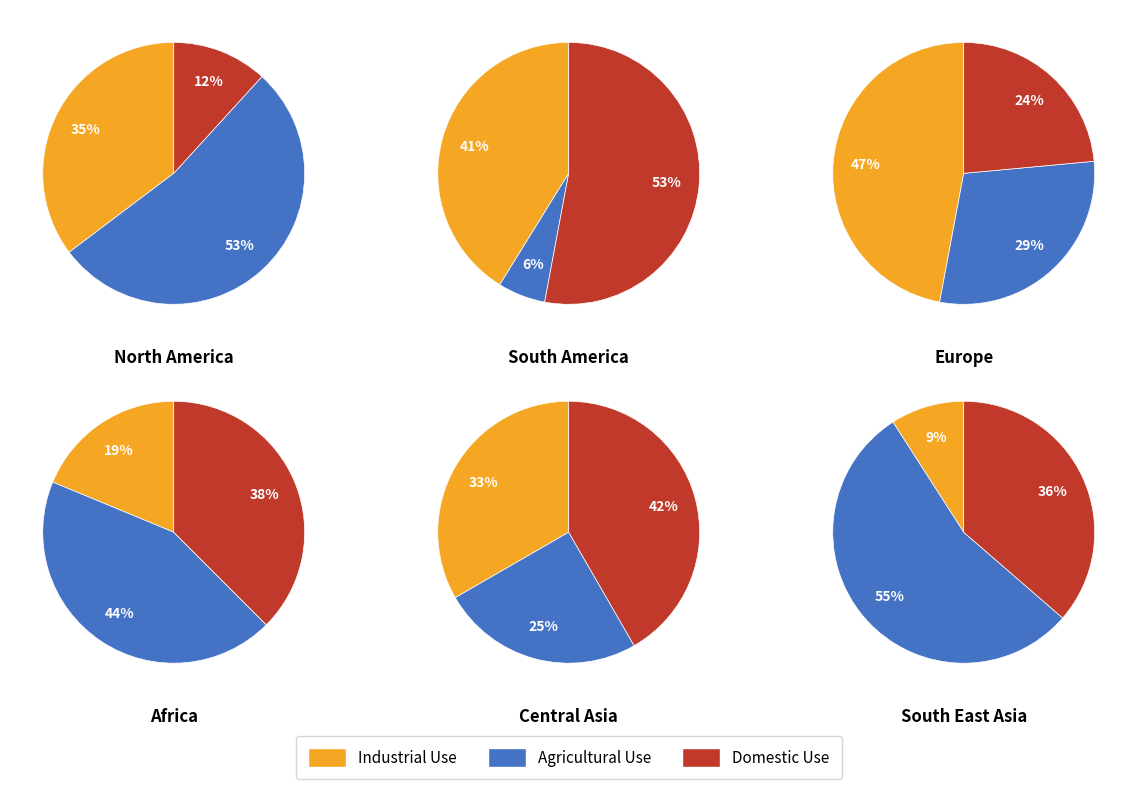

Which series has the largest range (max minus min)?

Agricultural Use